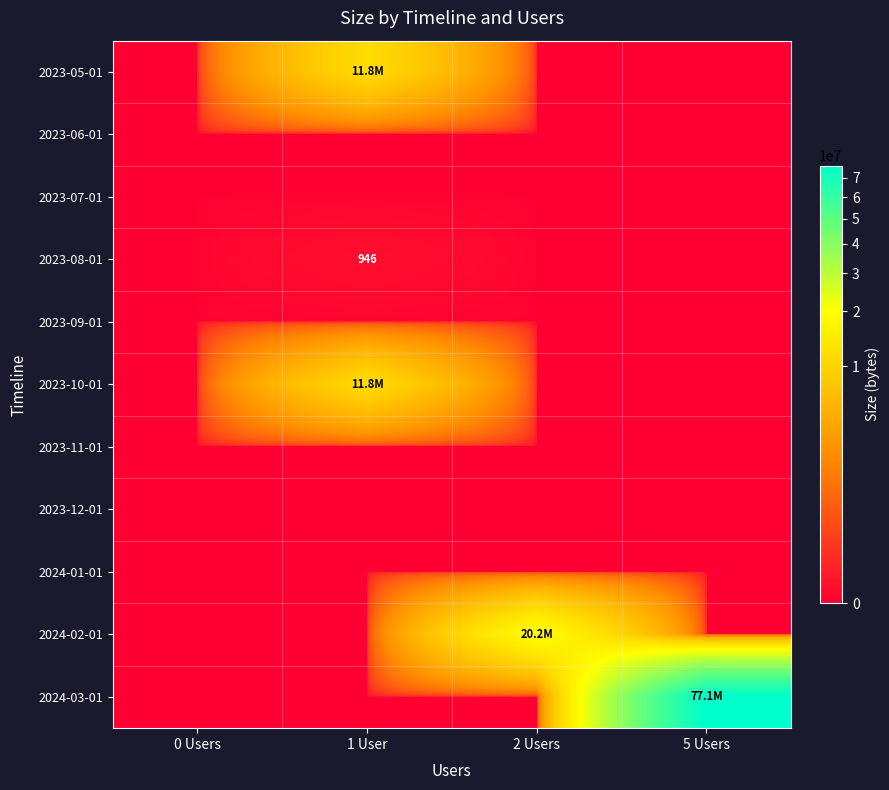

At which category does the chart reach its peak across all series?

5 Users